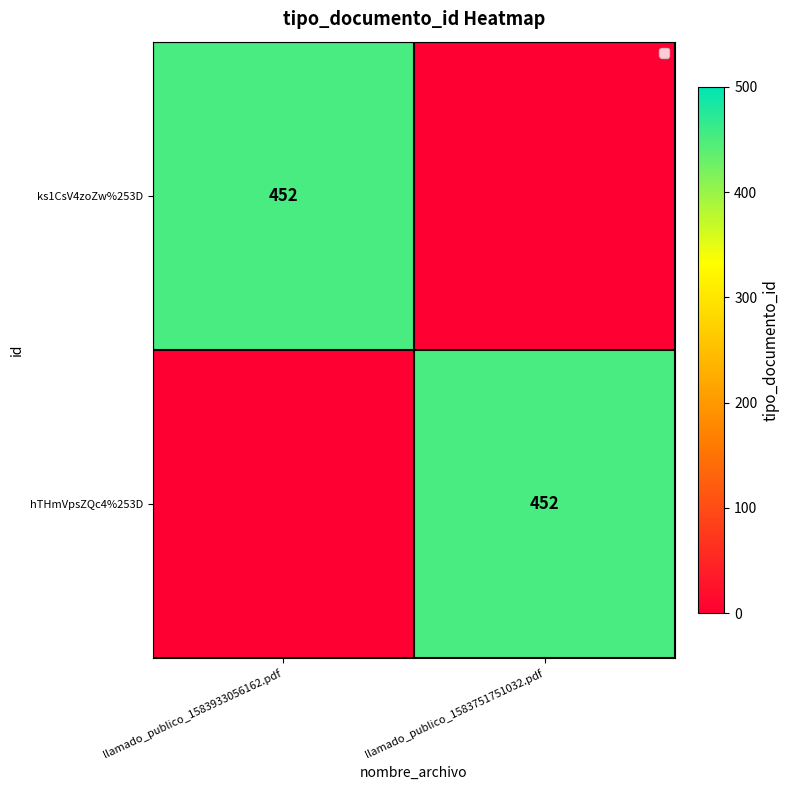

The value of ks1CsV4zoZw%253D at llamado_publico_1583933056162.pdf is 708. True or false?

False